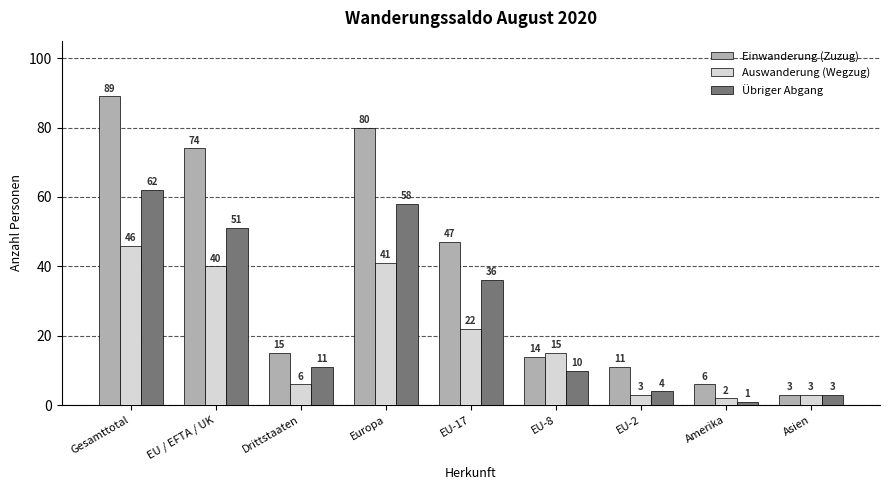

Which category has the lowest value across all series?

Amerika